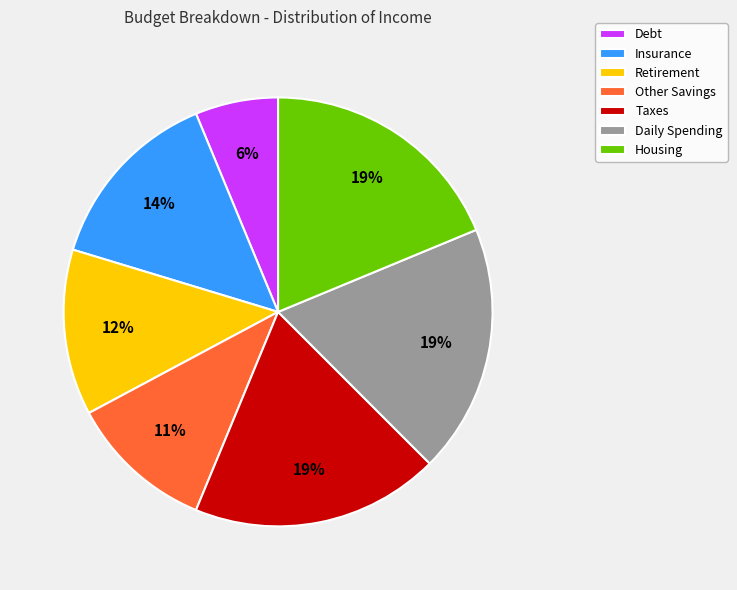

Which category has the smallest portion of the pie?

Debt